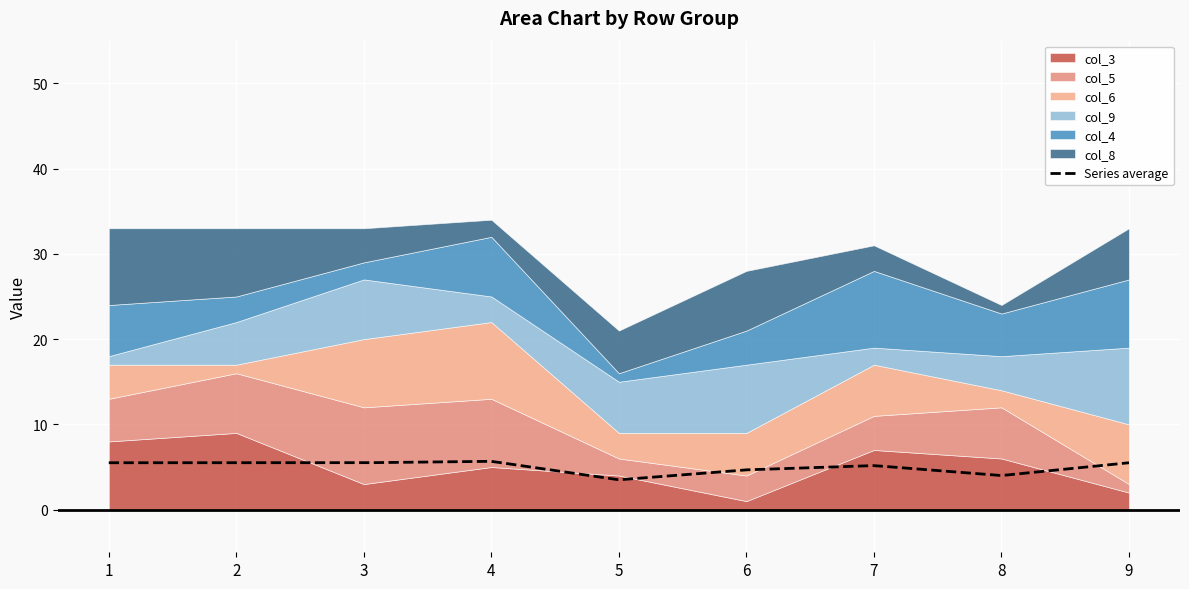

At which label does col_9 reach its peak?

9